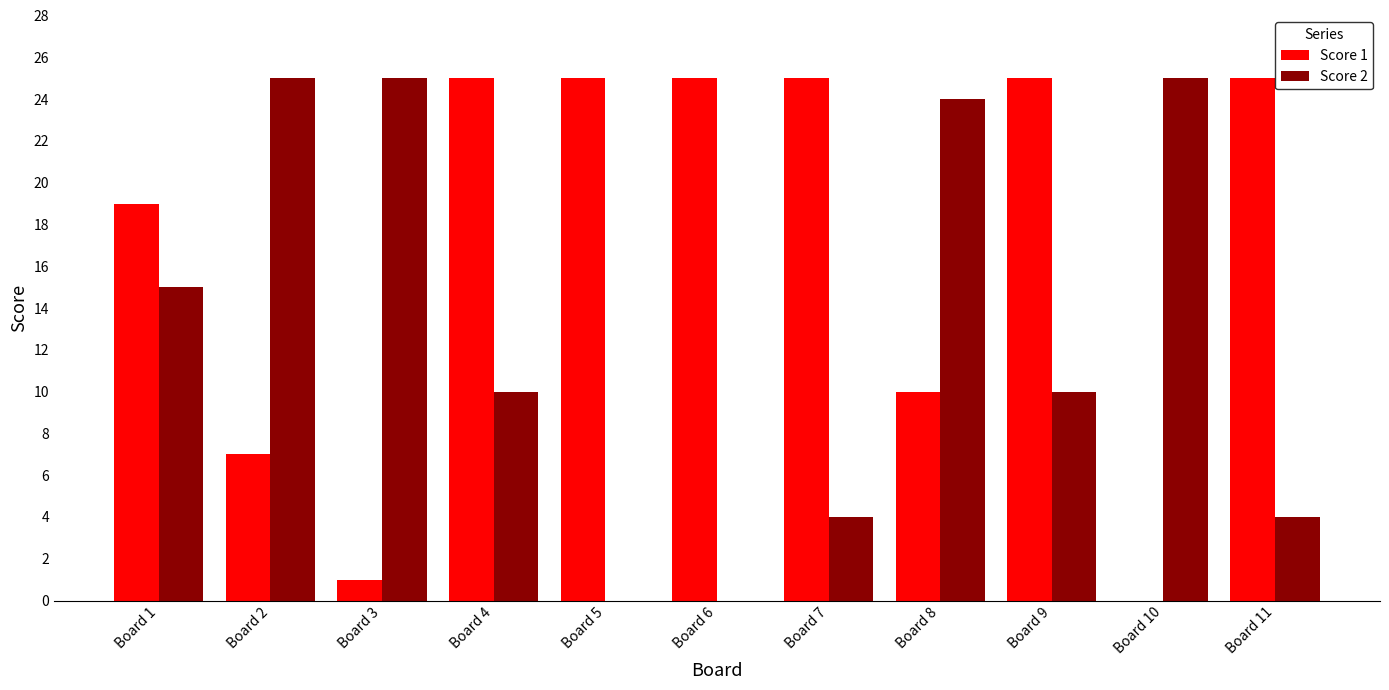

True or false: Score 1 has a value of 25 at Board 4.

True